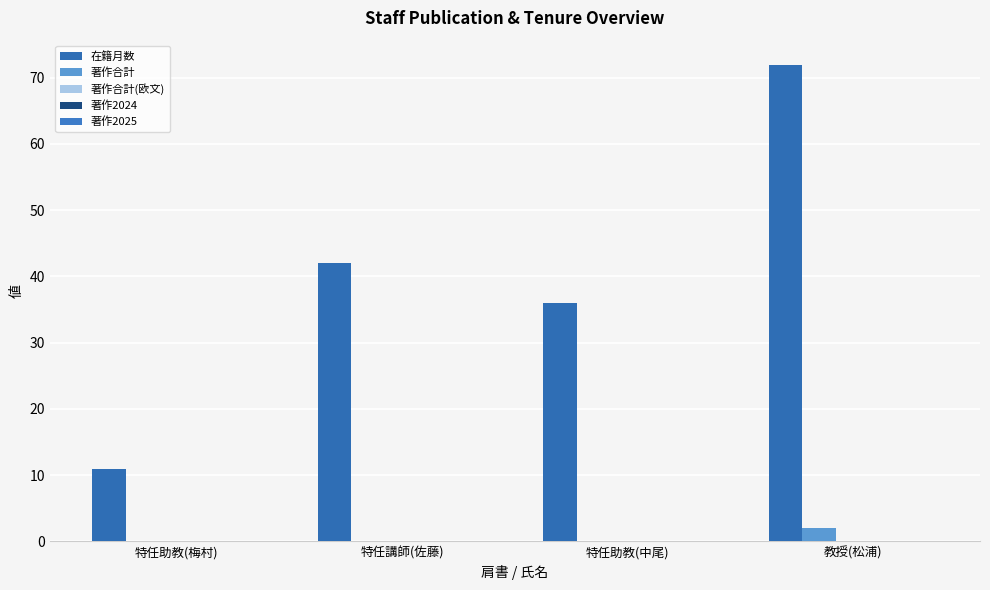

Which category has the highest value across all series?

教授(松浦)